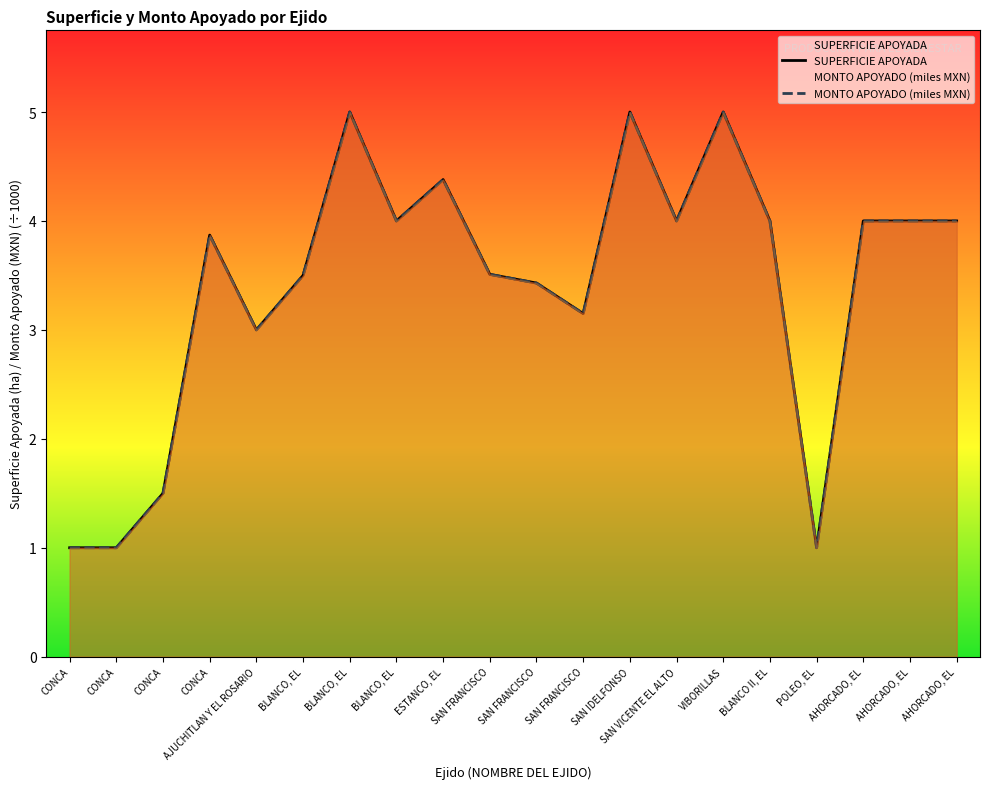

How many values in the SUPERFICIE APOYADA series are below 4?

10